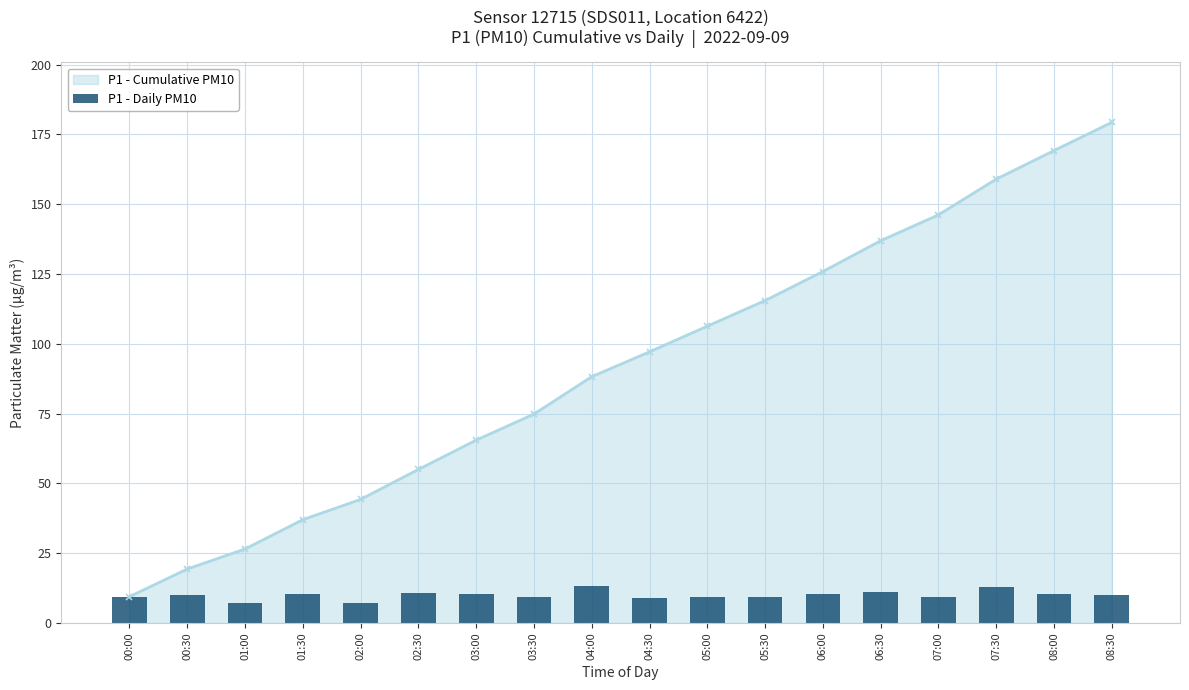

Which has a higher value, 02:30 or 04:00?

04:00